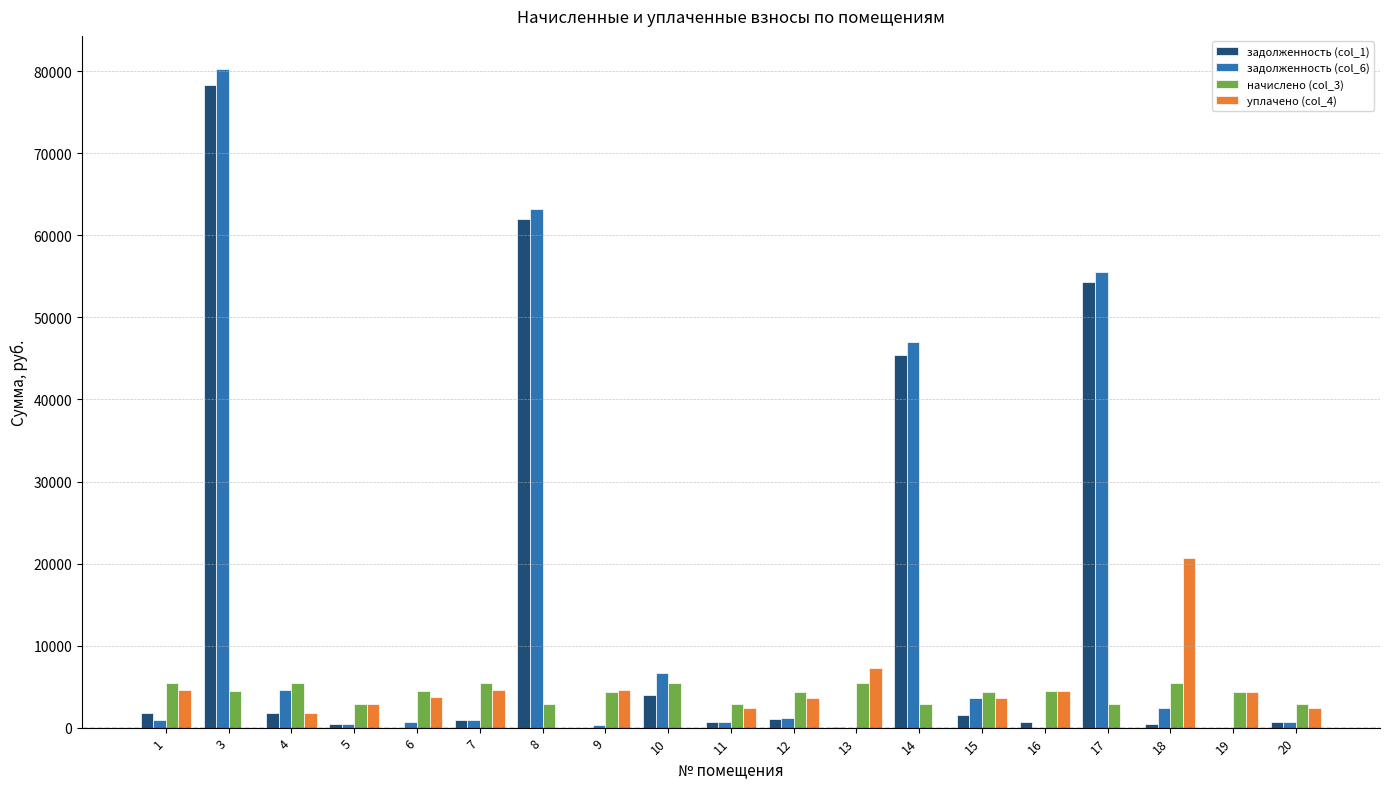

How many data points in задолженность (col_1) are above 908?

10